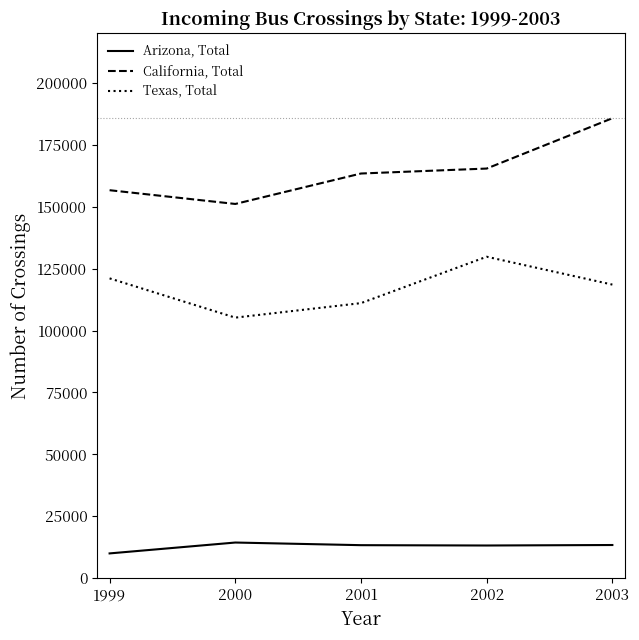

What is the total value across all series at 2003?

317681